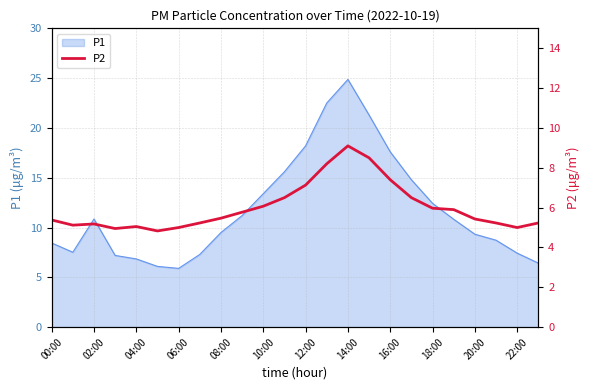

The P1 series shows 1.3 at 06:00. True or false?

False